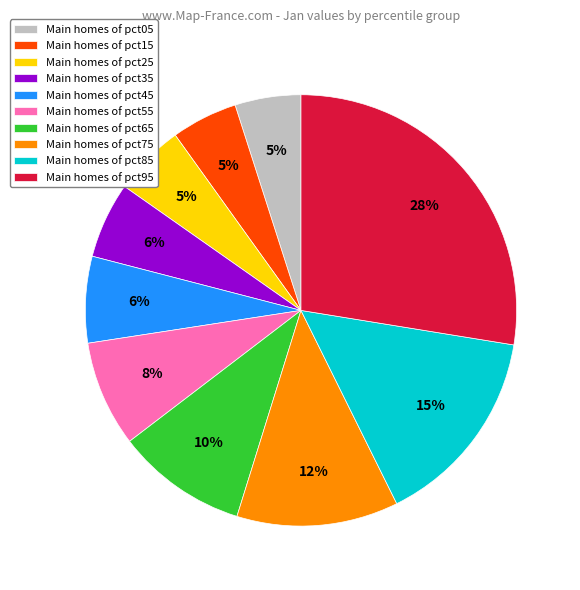

To the nearest percent, what percentage of the pie is Main homes of pct55?

8%